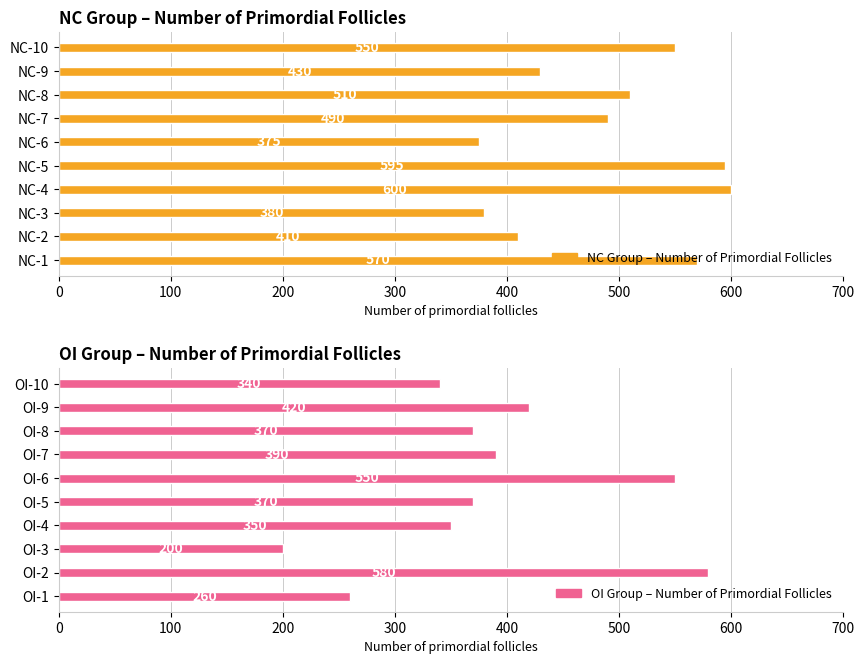

What is the value of the OI Group – Number of Primordial Follicles bar at the 1st from the left?

260